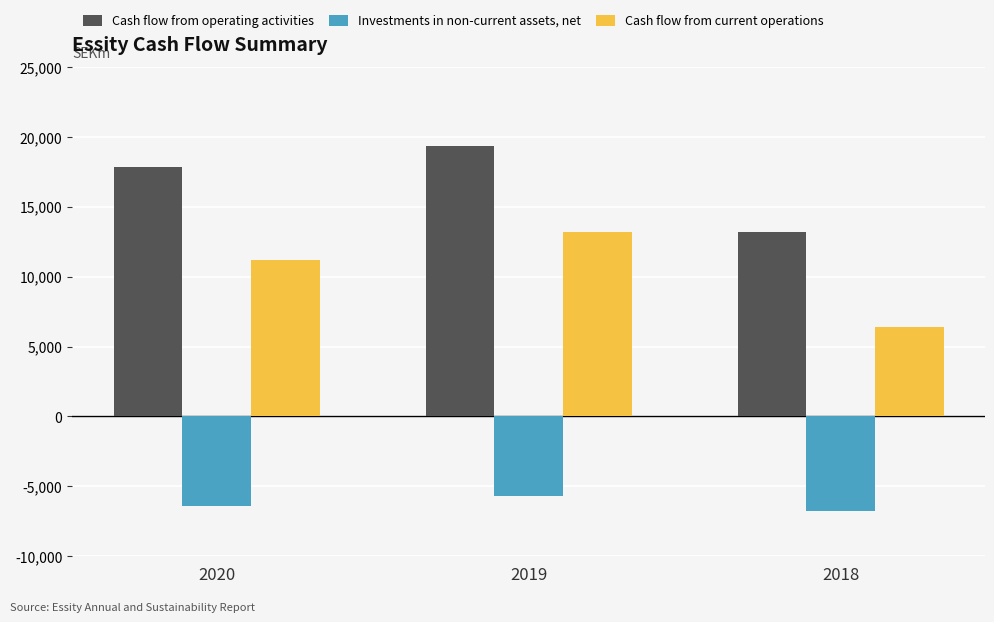

The value of Investments in non-current assets, net at 2020 is -9882. True or false?

False